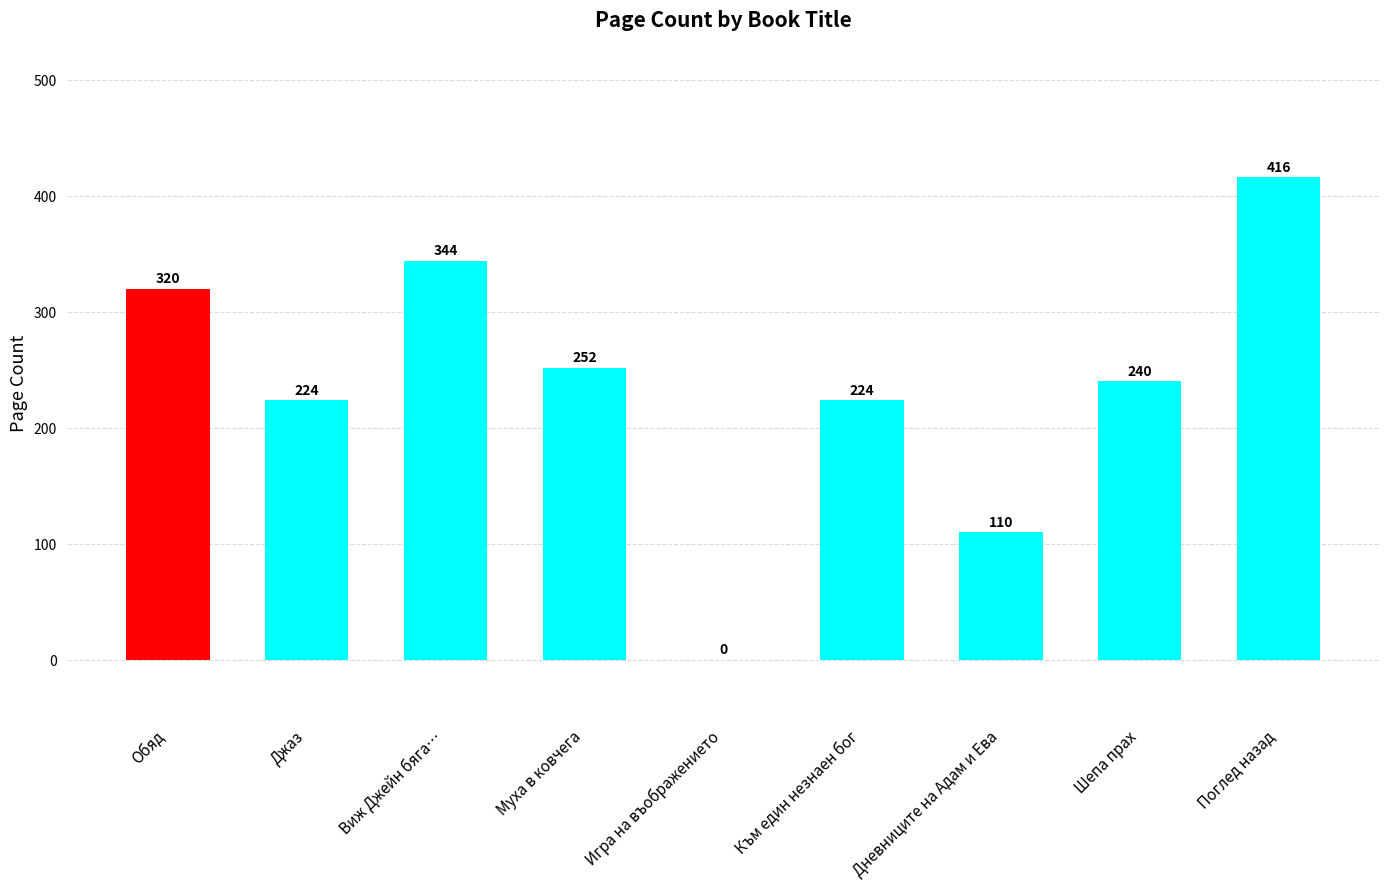

Count the number of categories in the chart.

9